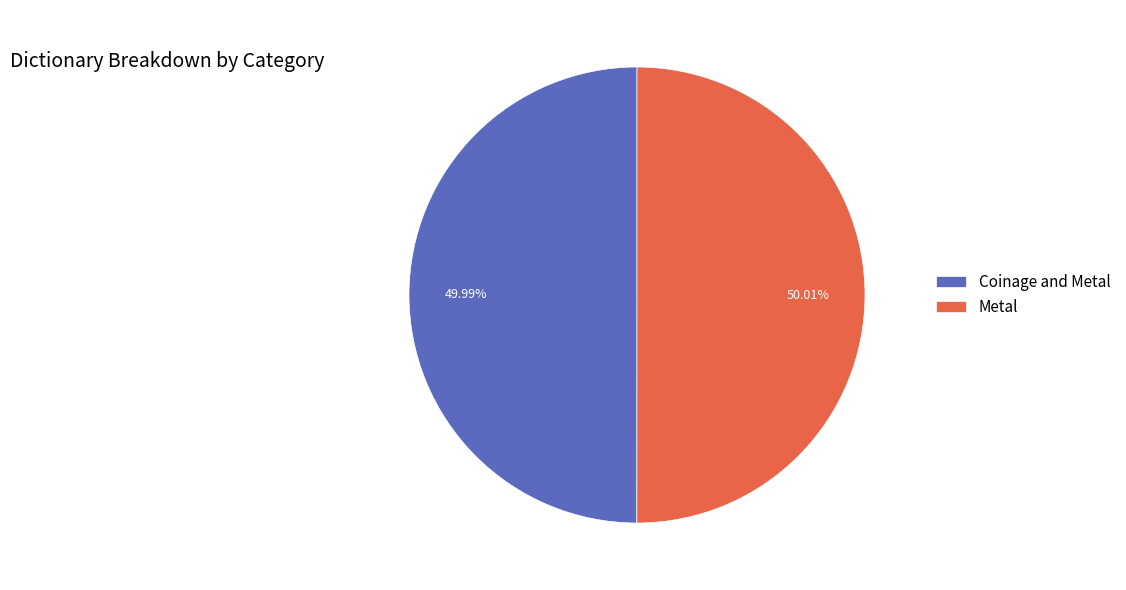

Approximately how many times larger is the value at Coinage and Metal compared to Metal?

1.0